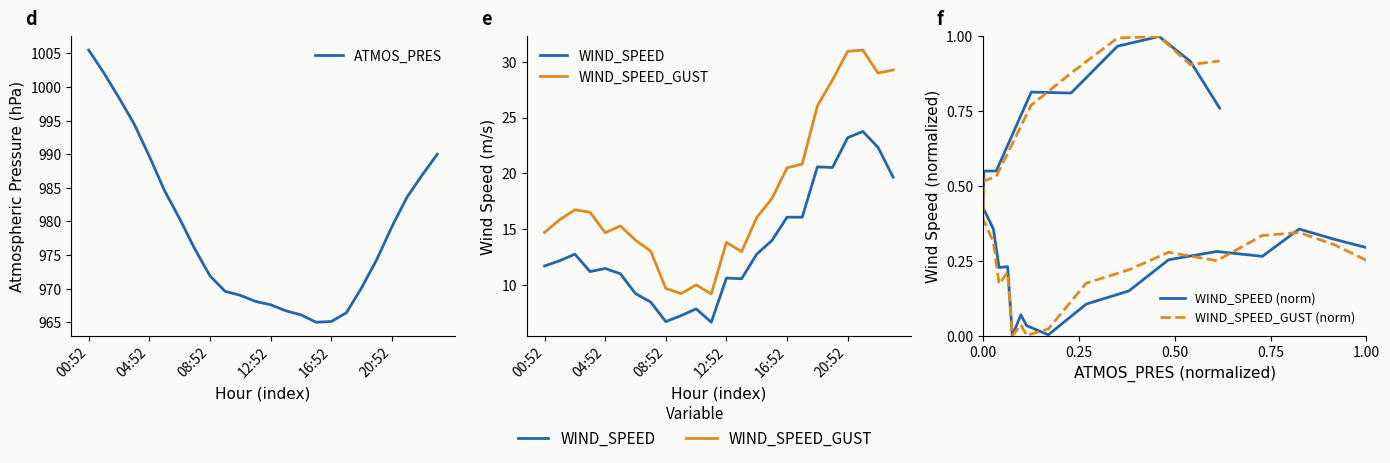

The value of WIND_SPEED_GUST at 15 is 23.5. True or false?

False